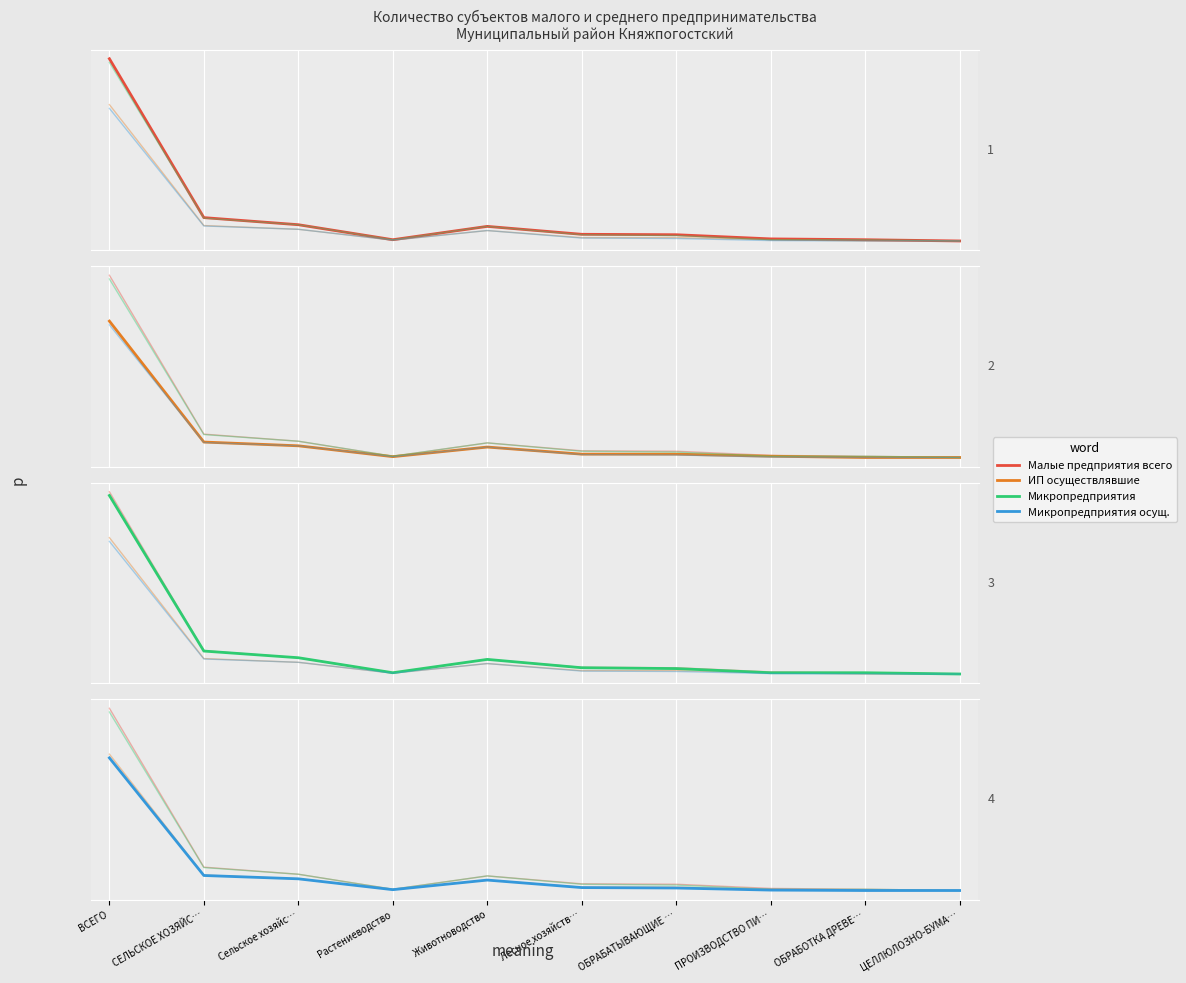

What is the sum of the Малые предприятия всего values at ВСЕГО and СЕЛЬСКОЕ ХОЗЯЙС…?

495